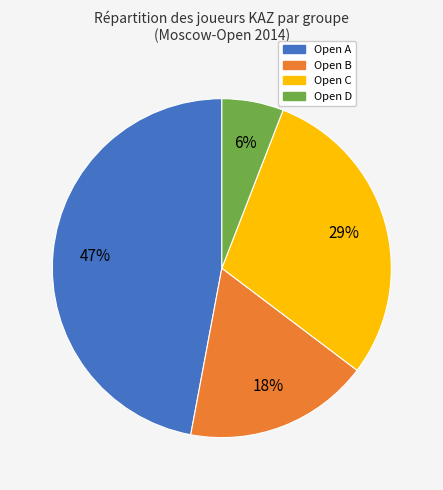

Which slice is the smallest?

Open D